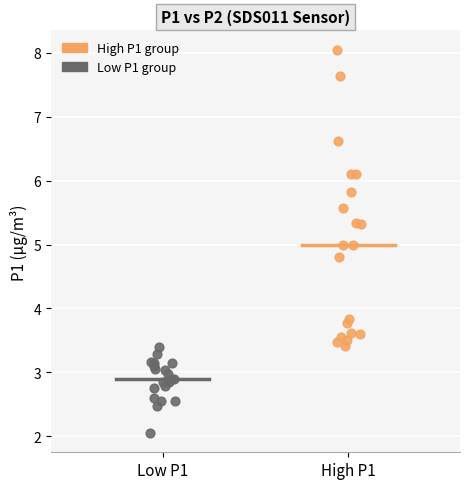

Which series has the widest spread of Y values?

High P1 group